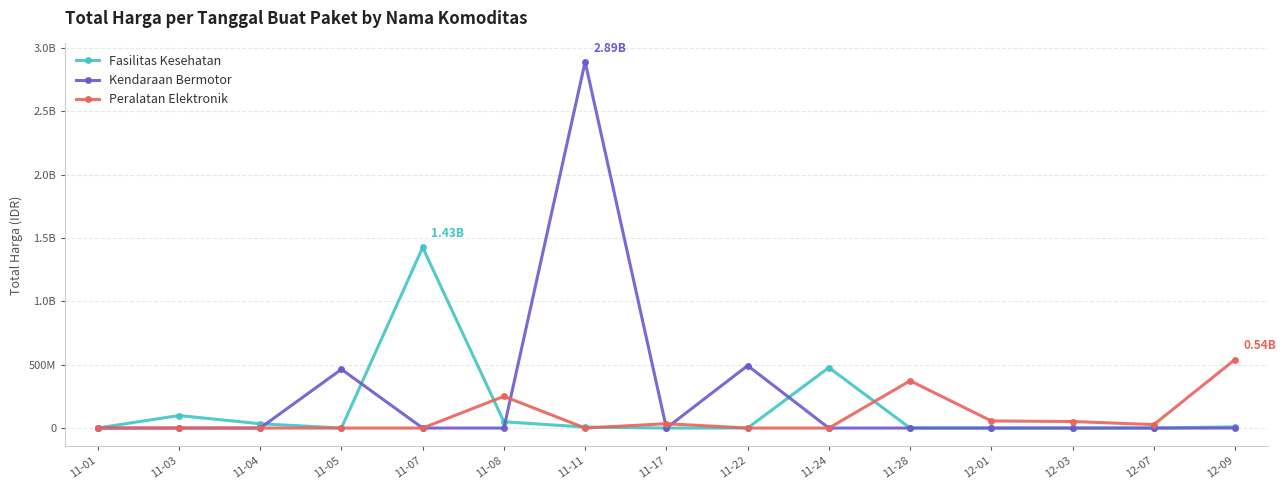

Is this an area chart (filled region under the line)?

No